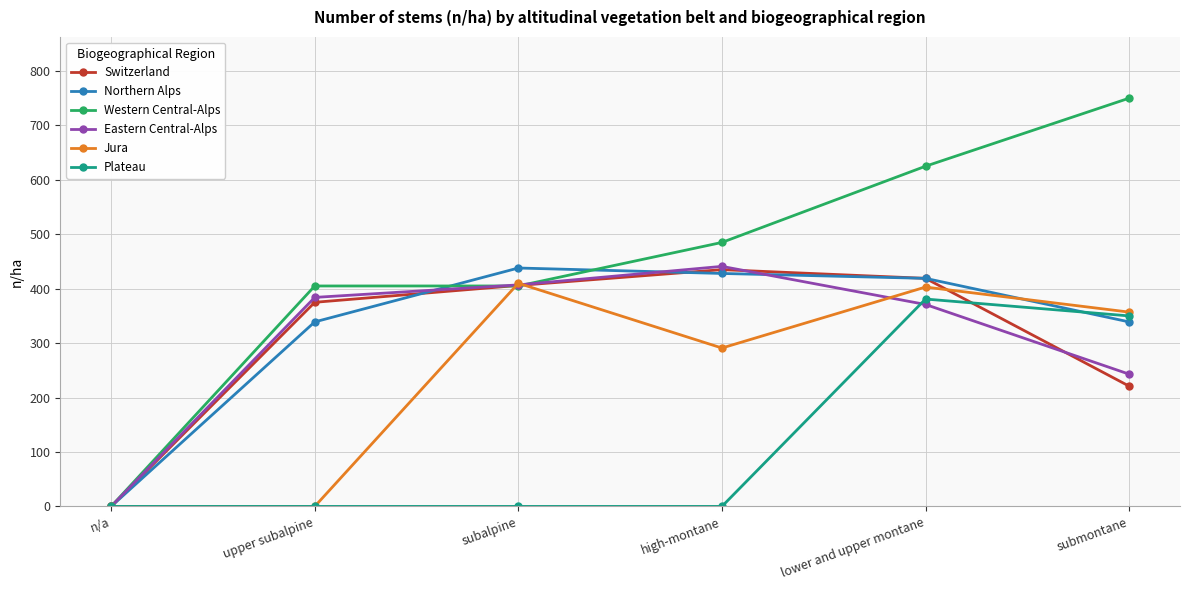

How many lines are shown in the chart?

6